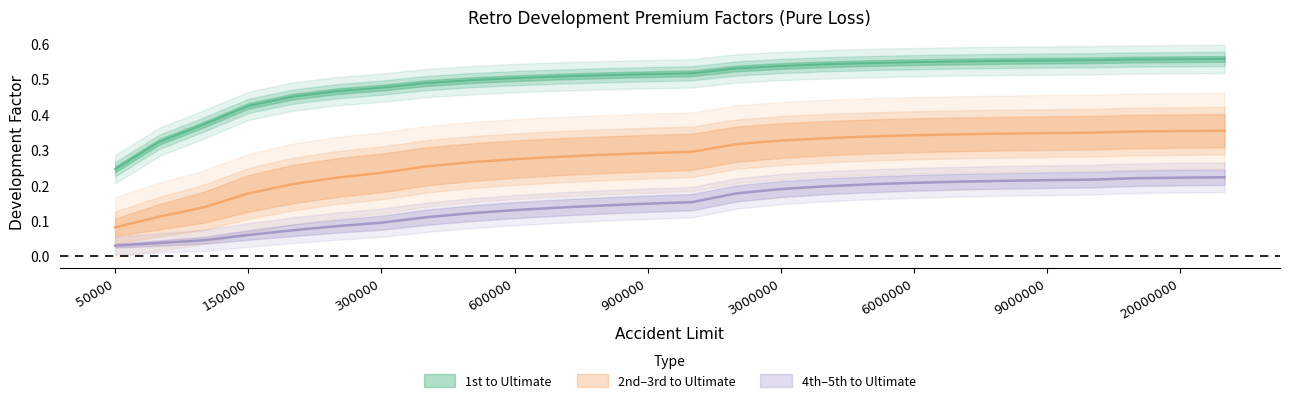

True or false: 2nd to Ultimate and 1st to Ultimate cross at least once.

False